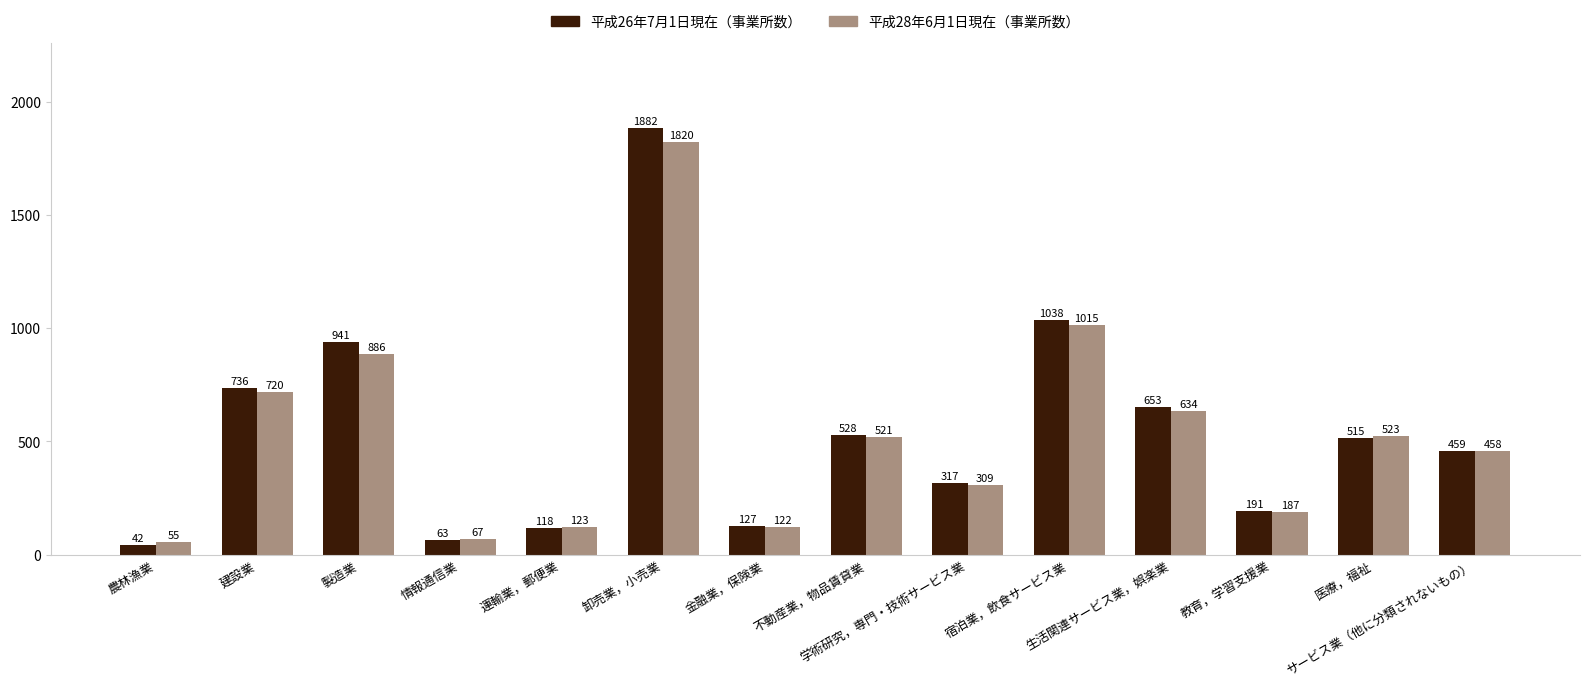

What is the label of the 14th bar from the left?

サービス業（他に分類されないもの）